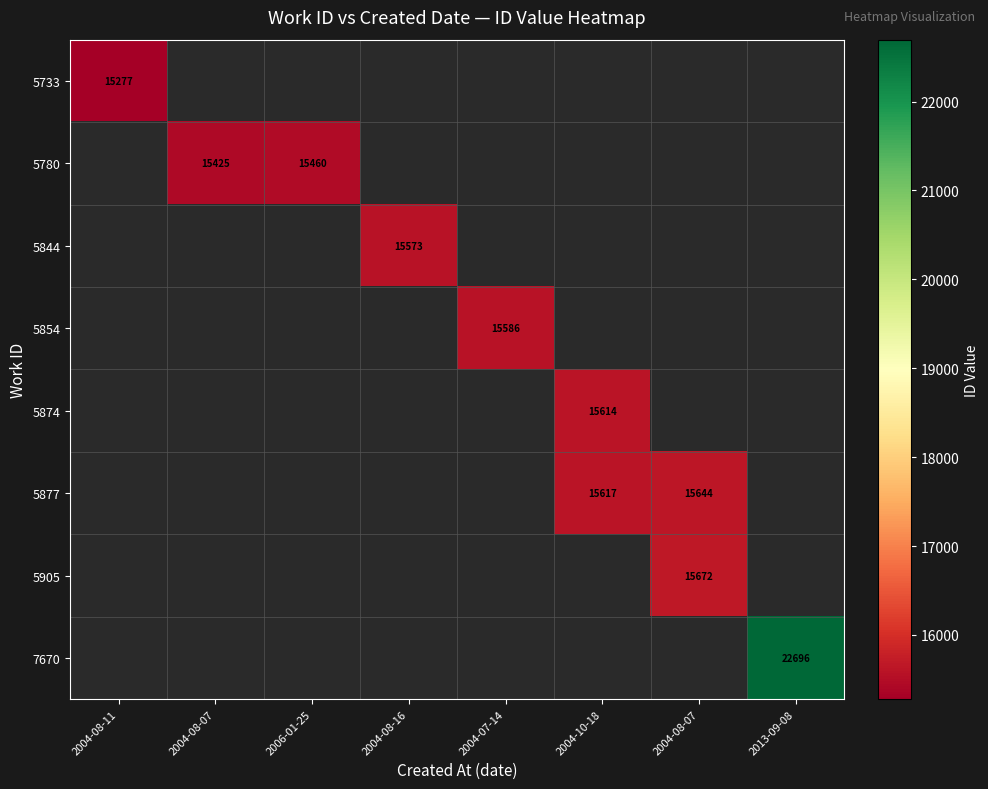

How many series are shown in this chart?

8